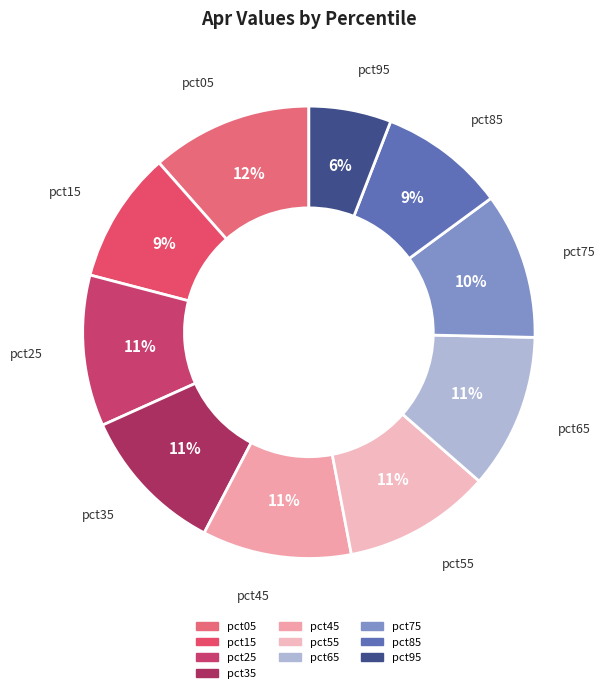

Combined, do pct35 and pct95 account for over 50%?

No